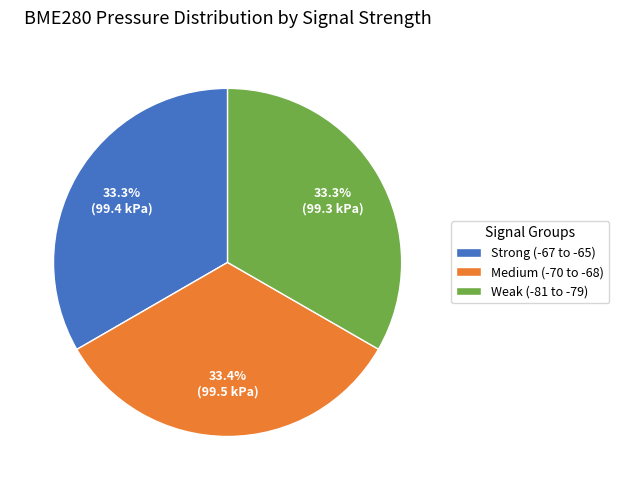

Does Medium (-70 to -68) account for over 50% of the chart?

No